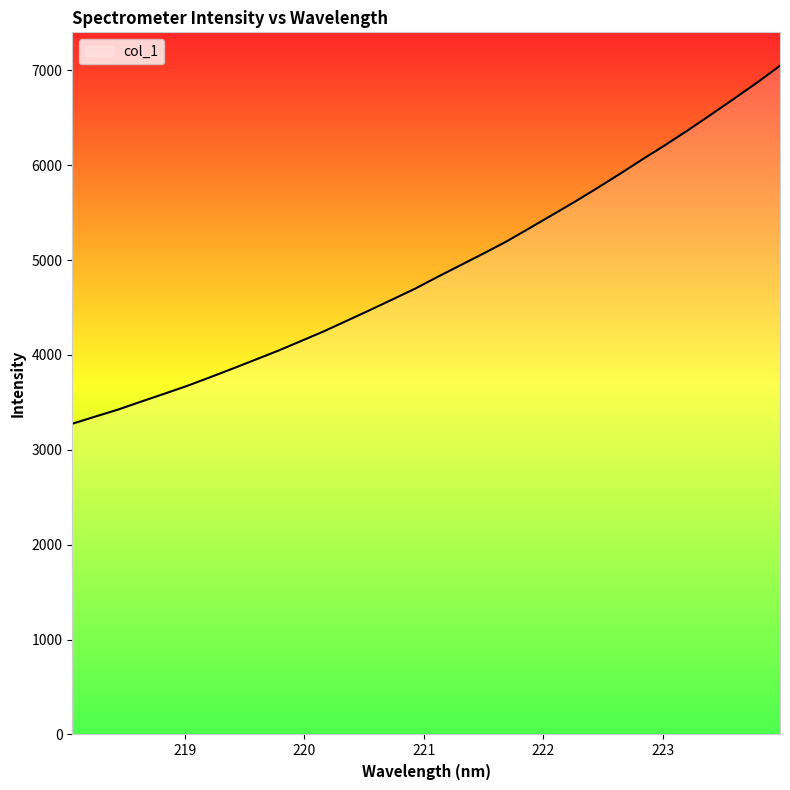

What is the difference between the maximum and minimum values?

3772.8